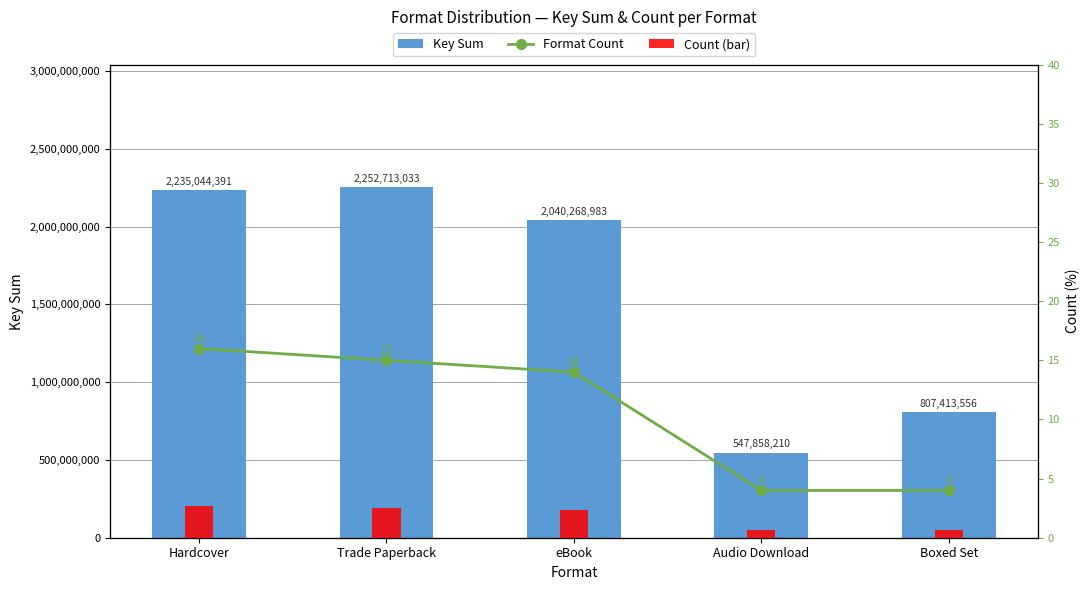

What are all the series names shown in the legend?

Key Sum, Format Count, Count (bar)